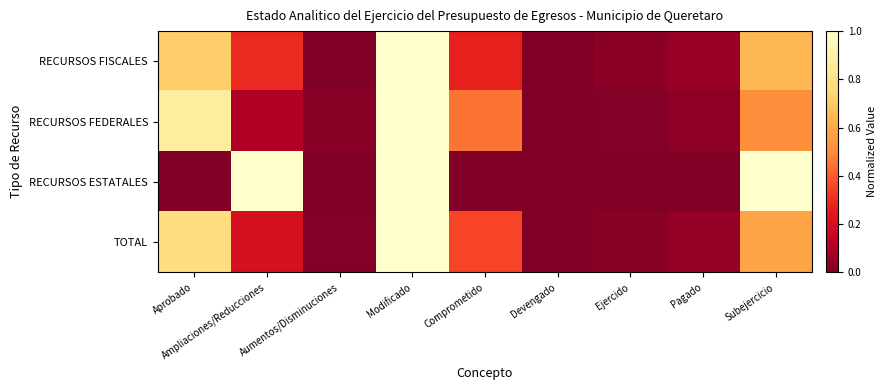

Reading left to right, list all the values displayed in this chart.

RECURSOS FISCALES: Aprobado=0.7	Ampliaciones/Reducciones=0.3	Aumentos/Disminuciones=0.0	Modificado=1.0	Comprometido=0.3	Devengado=0.0	Ejercido=0.0	Pagado=0.1	Subejercicio=0.6
RECURSOS FEDERALES: Aprobado=0.9	Ampliaciones/Reducciones=0.1	Aumentos/Disminuciones=0.0	Modificado=1.0	Comprometido=0.5	Devengado=0.0	Ejercido=0.0	Pagado=0.0	Subejercicio=0.5
RECURSOS ESTATALES: Aprobado=0.0	Ampliaciones/Reducciones=1.0	Aumentos/Disminuciones=0.0	Modificado=1.0	Comprometido=0.0	Devengado=0.0	Ejercido=0.0	Pagado=0.0	Subejercicio=1.0
TOTAL: Aprobado=0.8	Ampliaciones/Reducciones=0.2	Aumentos/Disminuciones=0.0	Modificado=1.0	Comprometido=0.4	Devengado=0.0	Ejercido=0.0	Pagado=0.0	Subejercicio=0.6